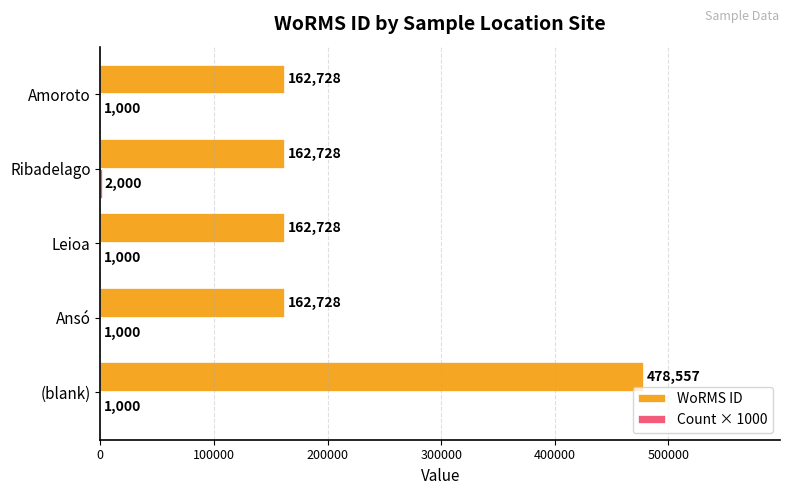

Which series changed the most between (blank) and Ribadelago?

WoRMS ID